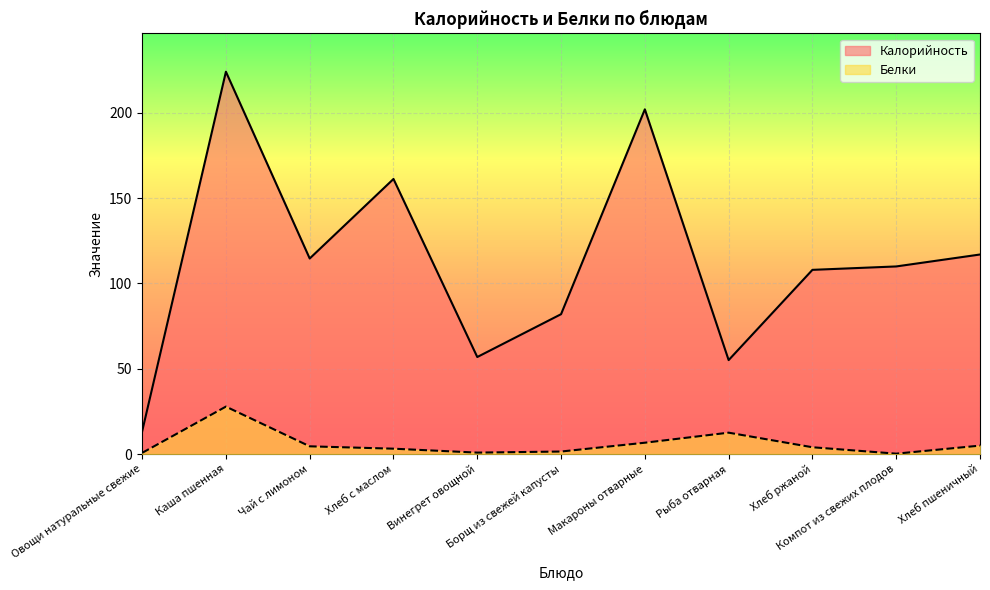

How many data points does each series have?

11